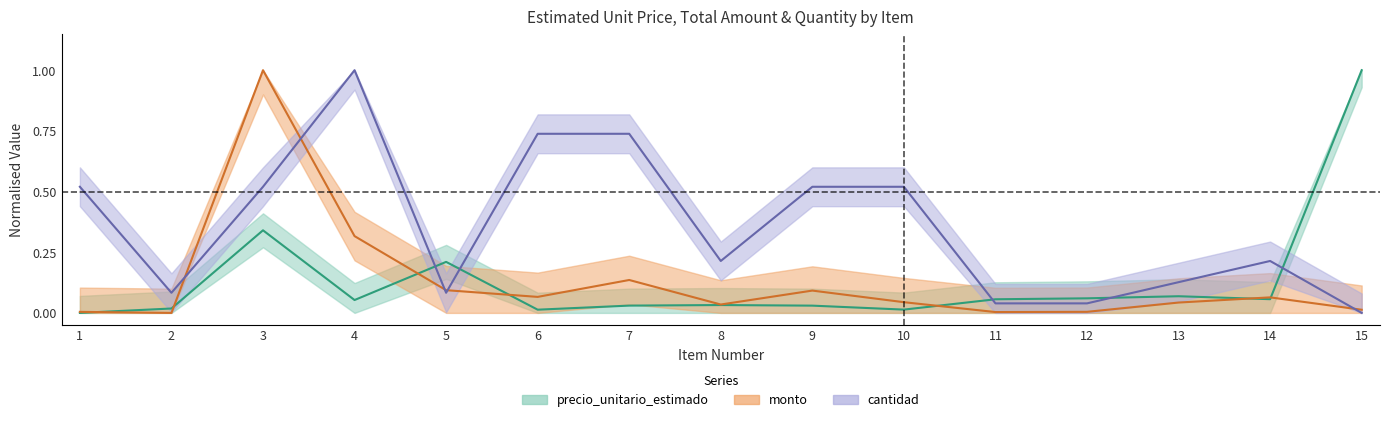

Rank the series at 1 from lowest to highest value.

precio_unitario_estimado, monto, cantidad